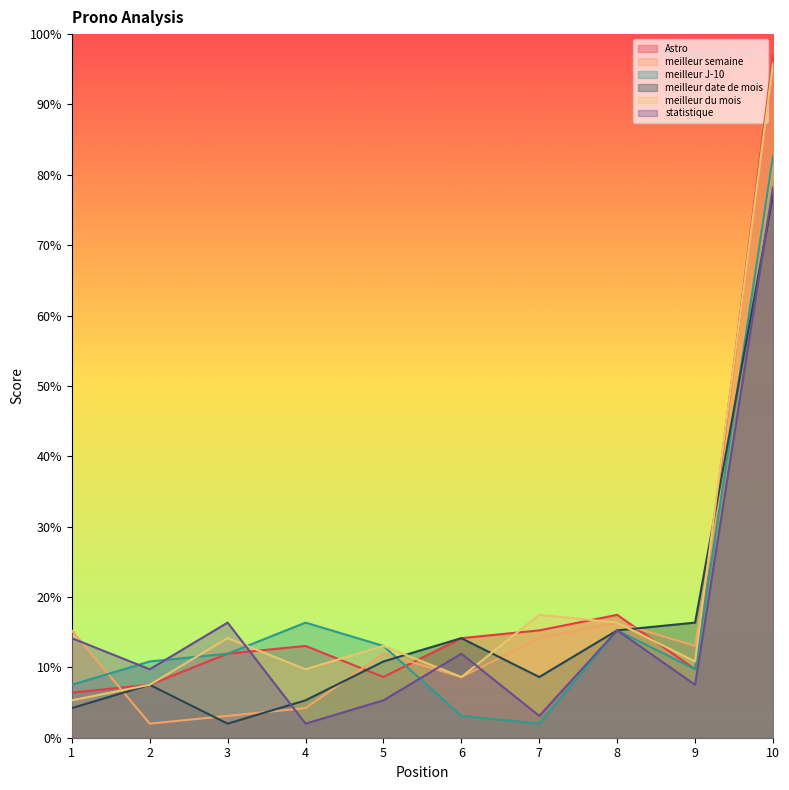

Between 4 and 10, which series saw the biggest shift?

meilleur du mois